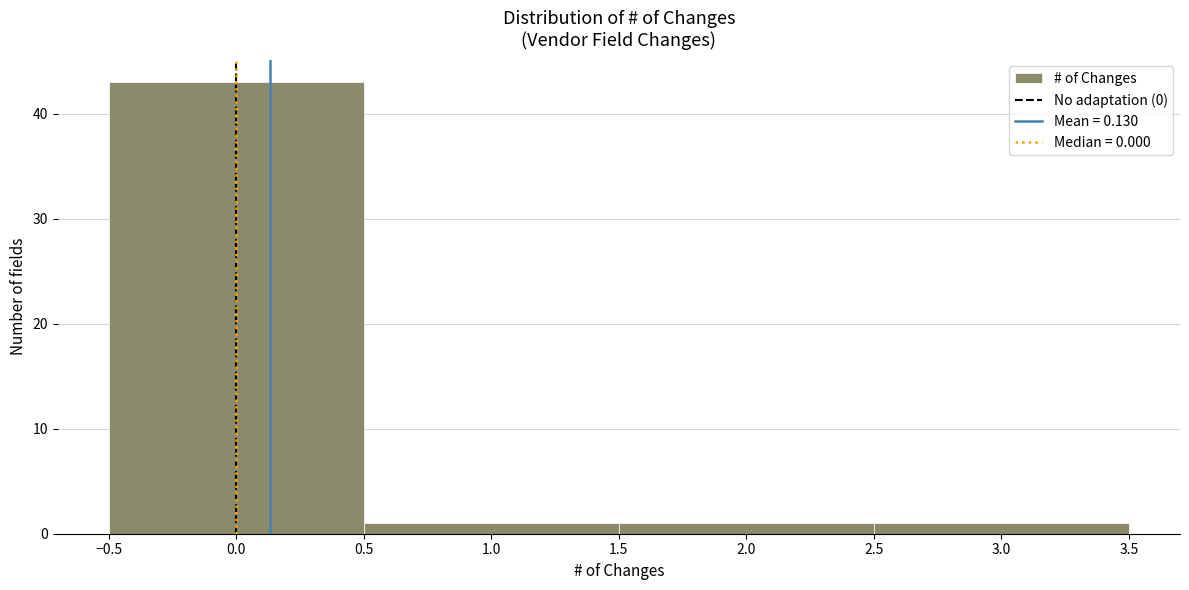

How tall is the bar that spans 1.5 to 2.5 on the x-axis? The values are not printed on the chart, so give them approximately, as read against the axis.

1